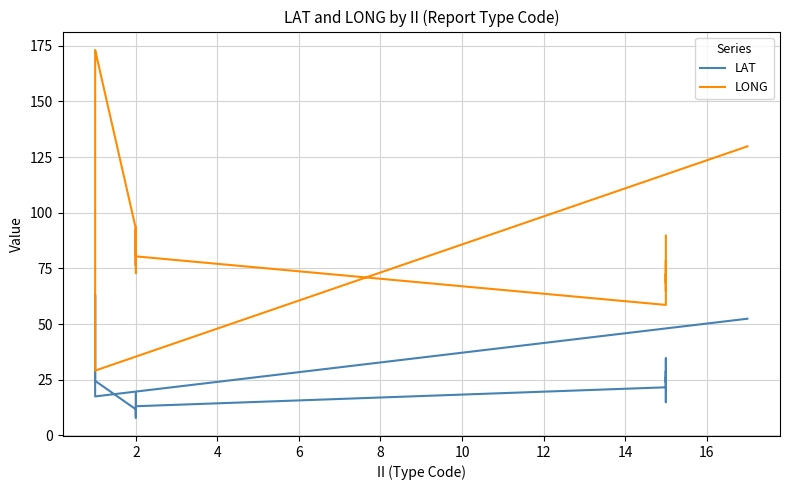

At 4, list the series in order from largest to smallest.

LONG, LAT